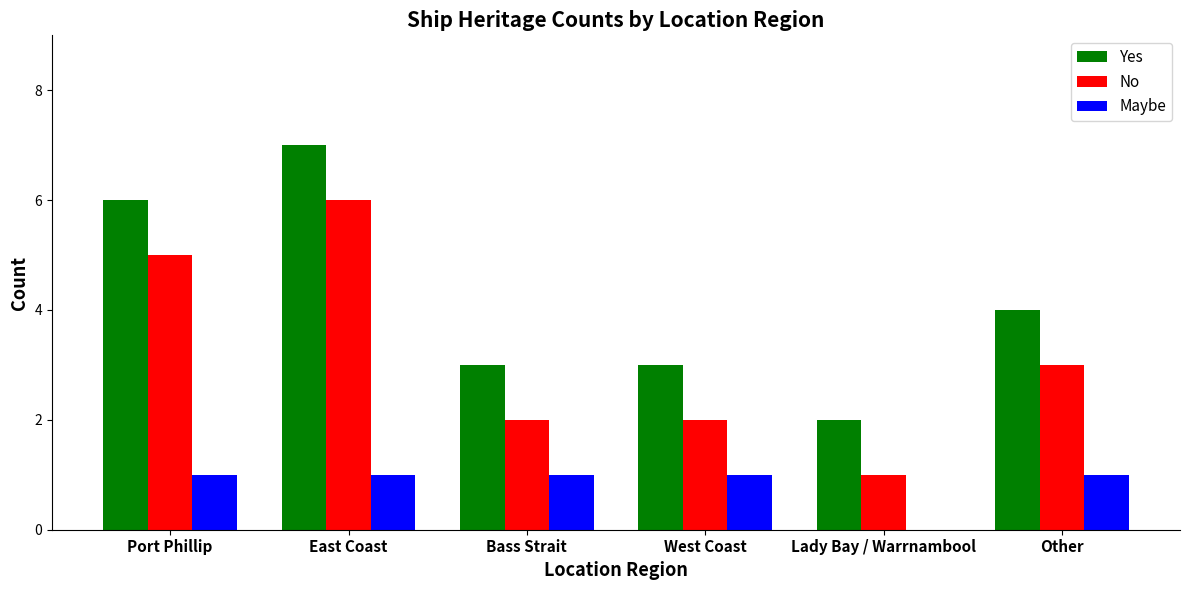

Is it true that Maybe equals -1 at Lady Bay / Warrnambool?

False